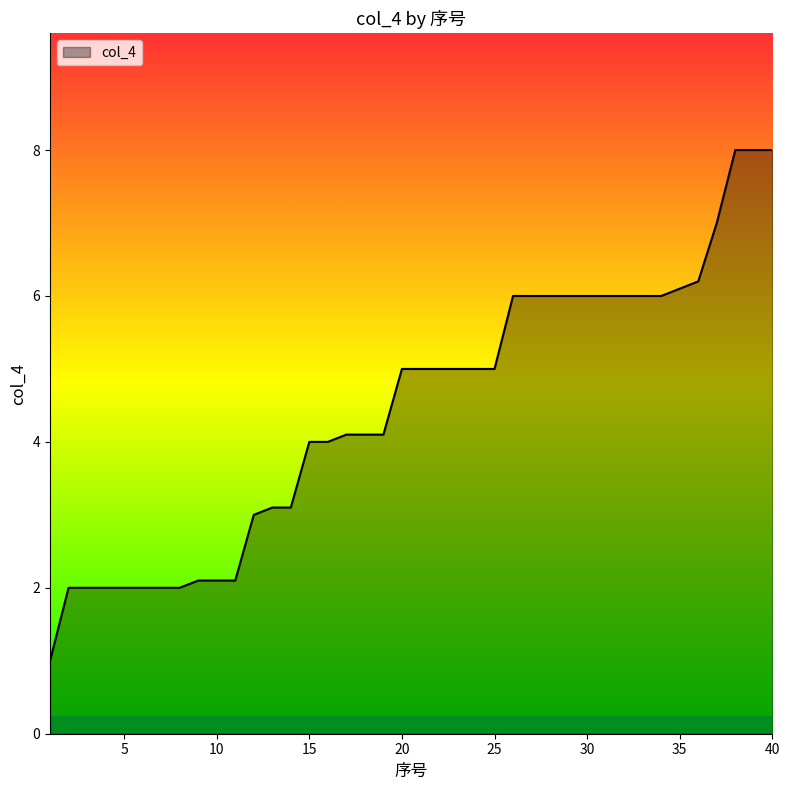

What is the difference between the maximum and minimum values?

7.0